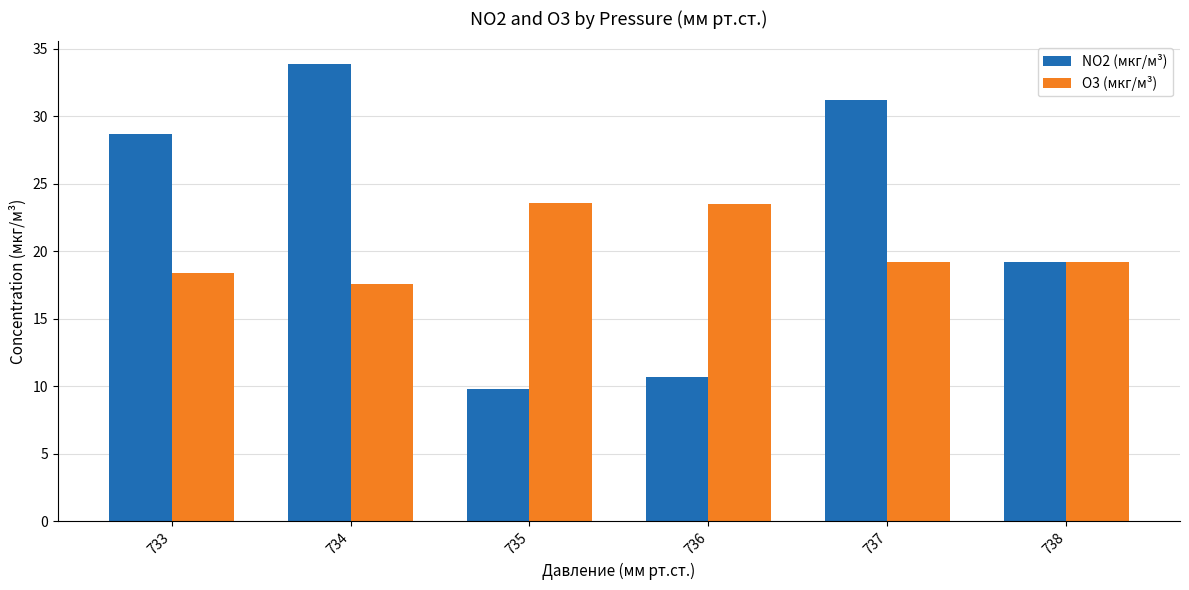

At which category is the sum across all series the highest?

734